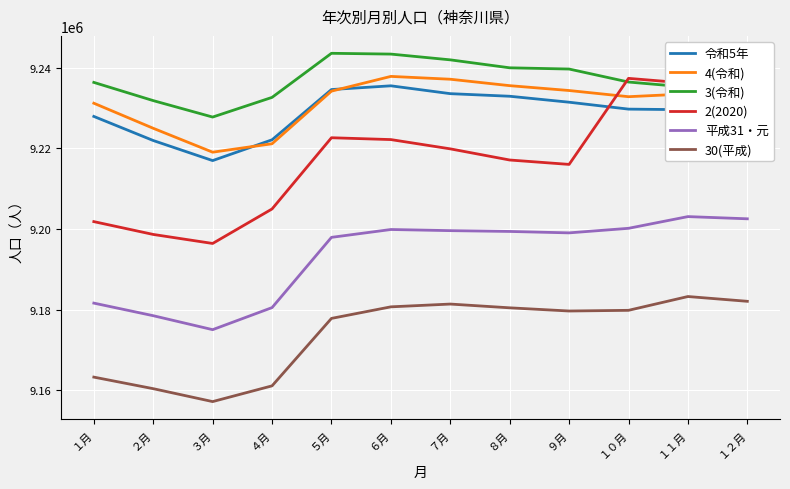

Which category has the lowest value in the 2(2020) series?

３月